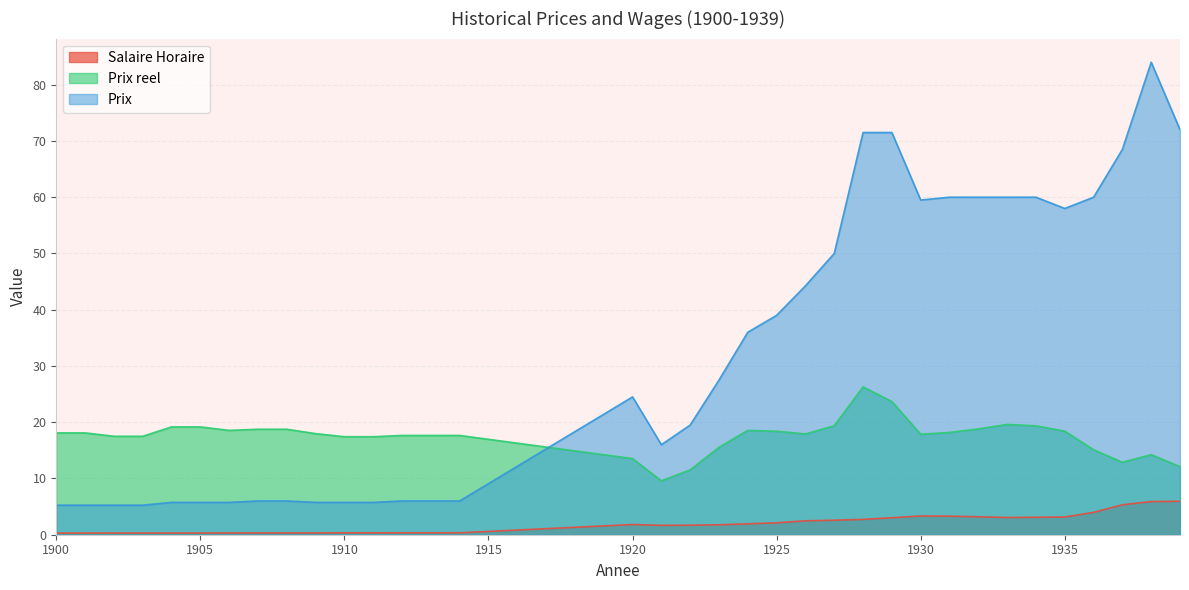

List the labels in order of Prix value, smallest first.

1900, 1901, 1902, 1903, 1904, 1905, 1906, 1909, 1910, 1911, 1907, 1908, 1912, 1913, 1914, 1921, 1922, 1920, 1923, 1924, 1925, 1926, 1927, 1935, 1930, 1931, 1932, 1933, 1934, 1936, 1937, 1928, 1929, 1939, 1938